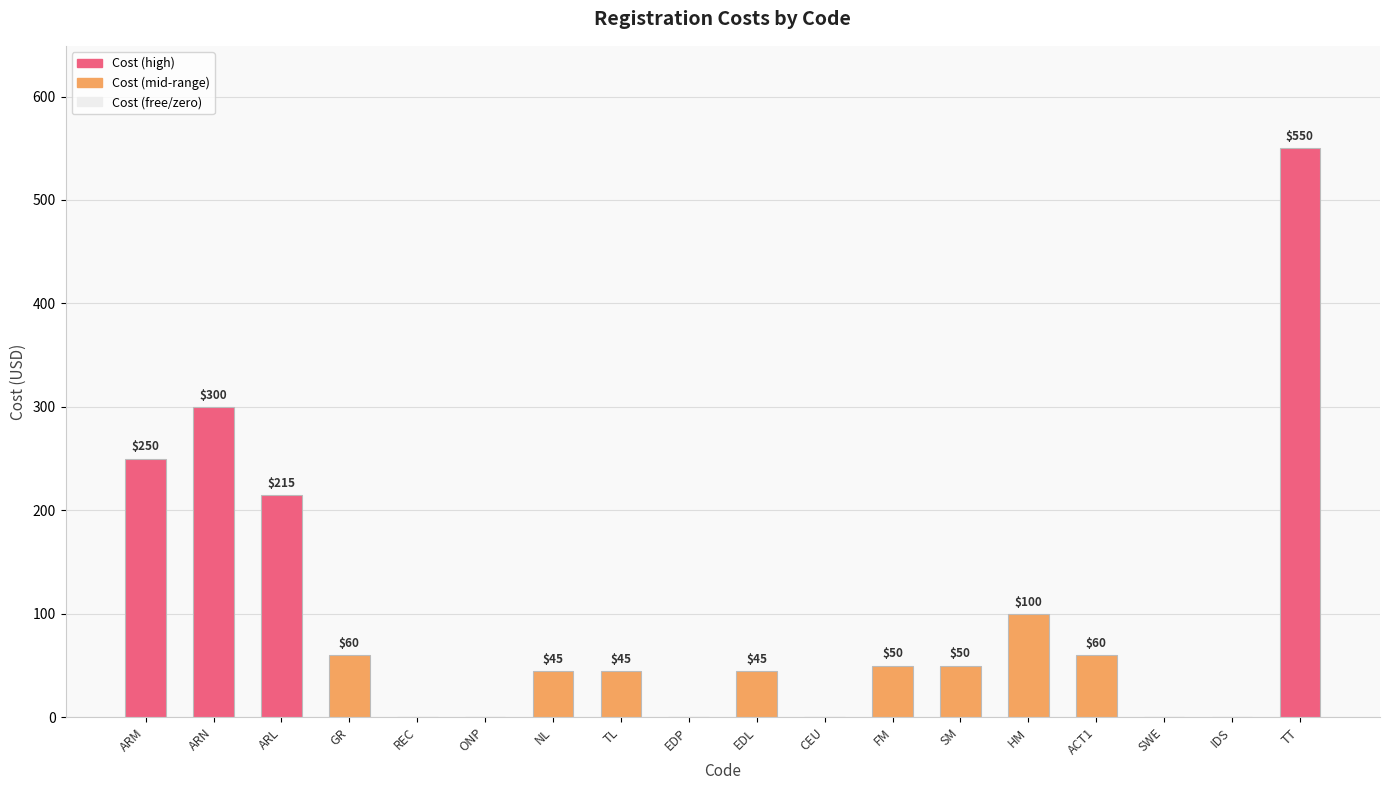

What is the sum of the values at CEU and ACT1?

60